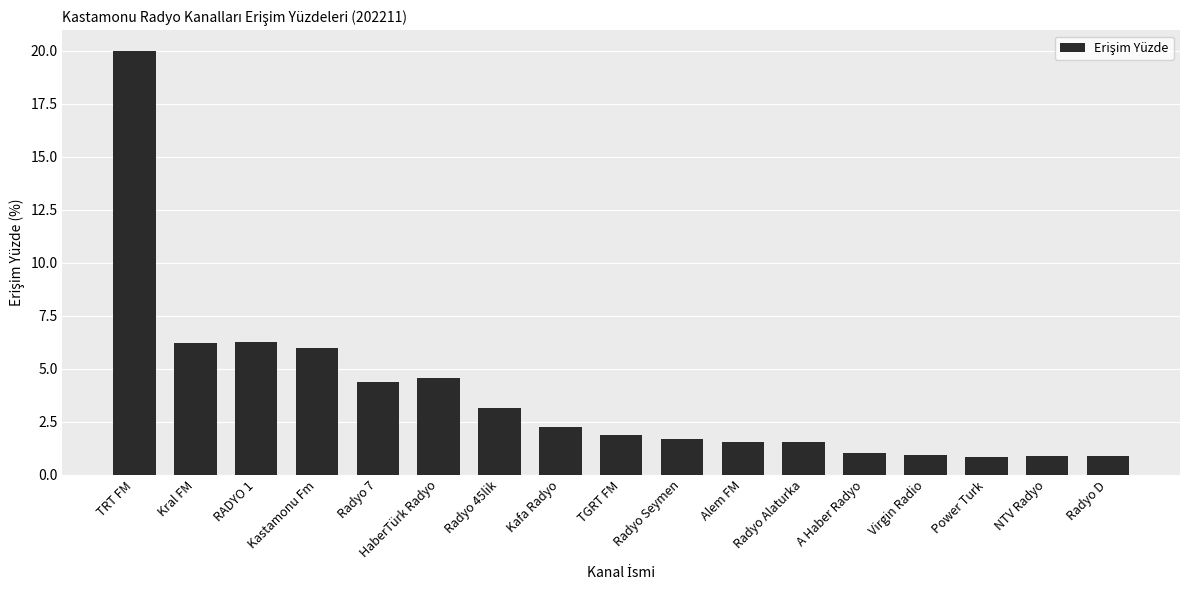

What is the label of the 4th bar from the left?

Kastamonu Fm